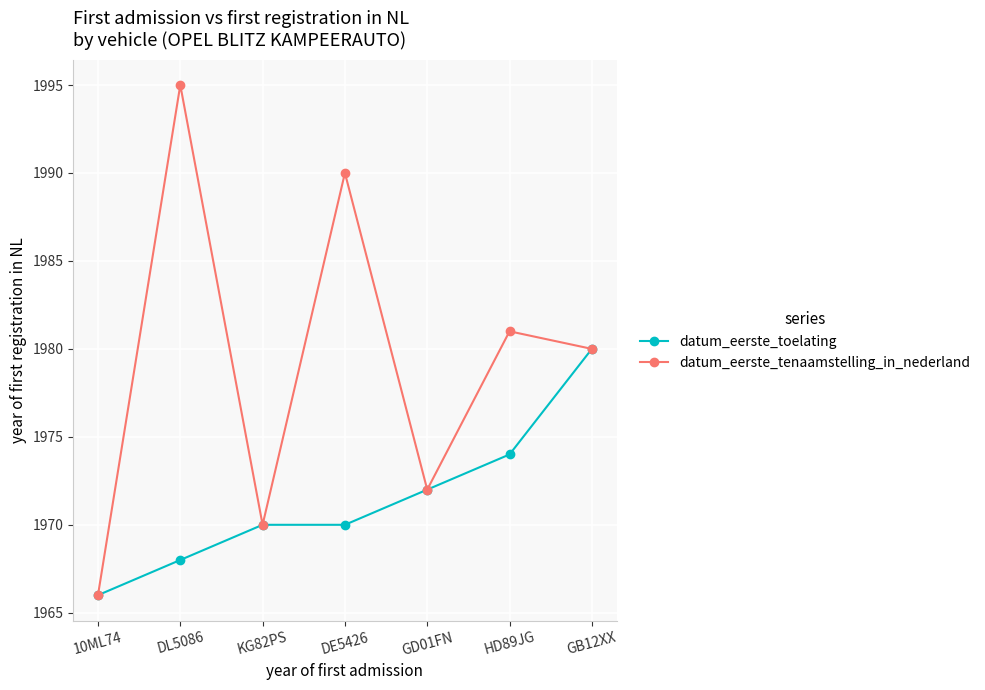

Reading right to left, transcribe all the data shown in this chart.

datum_eerste_toelating: GB12XX=1980	HD89JG=1974	GD01FN=1972	DE5426=1970	KG82PS=1970	DL5086=1968	10ML74=1966
datum_eerste_tenaamstelling_in_nederland: GB12XX=1980	HD89JG=1981	GD01FN=1972	DE5426=1990	KG82PS=1970	DL5086=1995	10ML74=1966